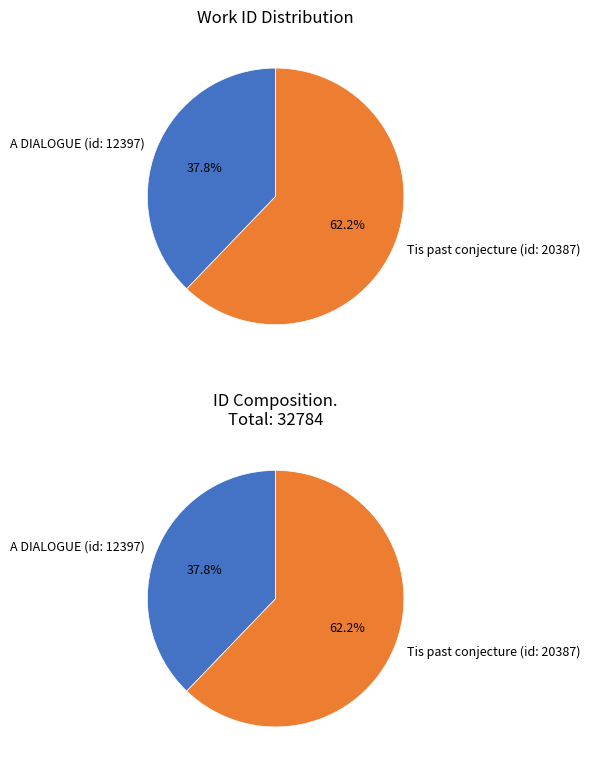

How many segments does this pie chart have?

2